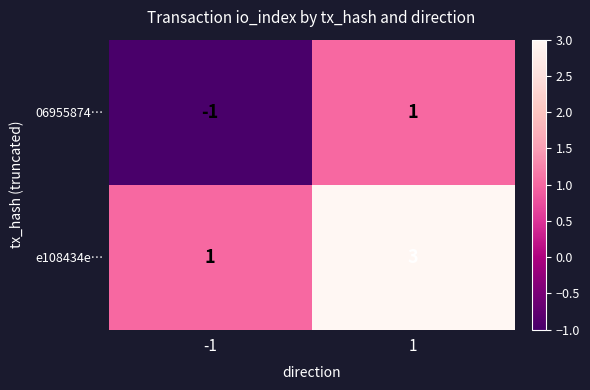

Which series has the largest total across all categories?

e108434e…